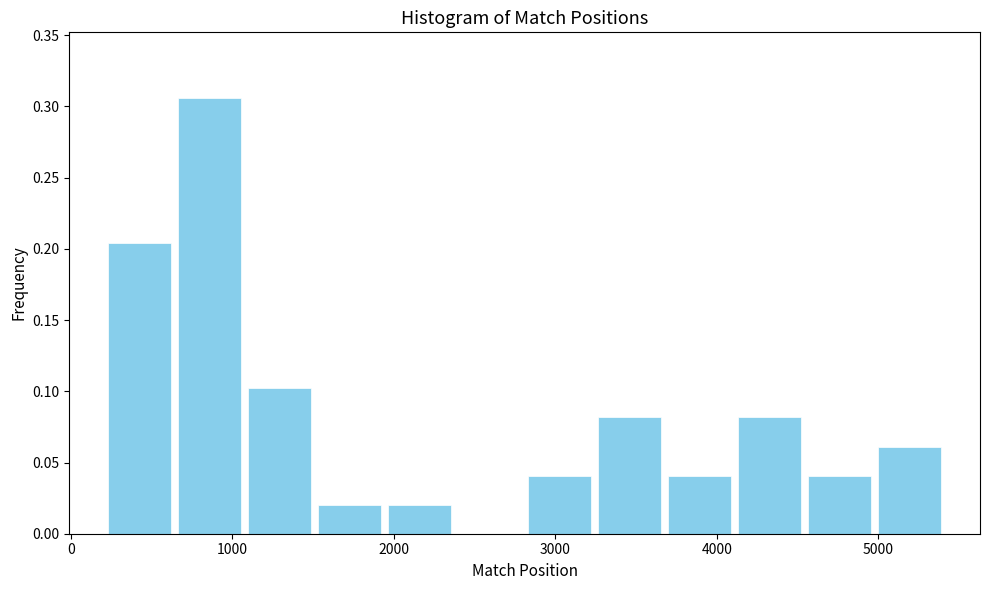

Over which range of the x-axis is the bar tallest?

600 to 1100